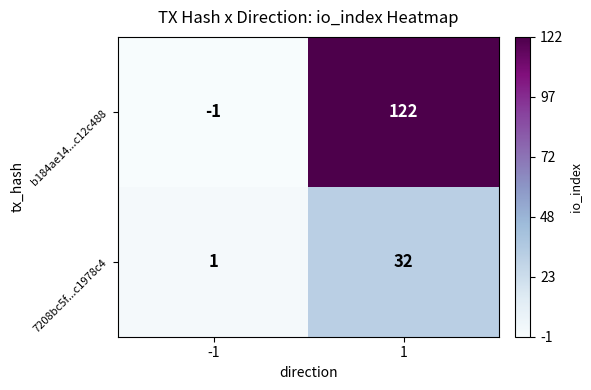

At which category is the sum across all series the highest?

1